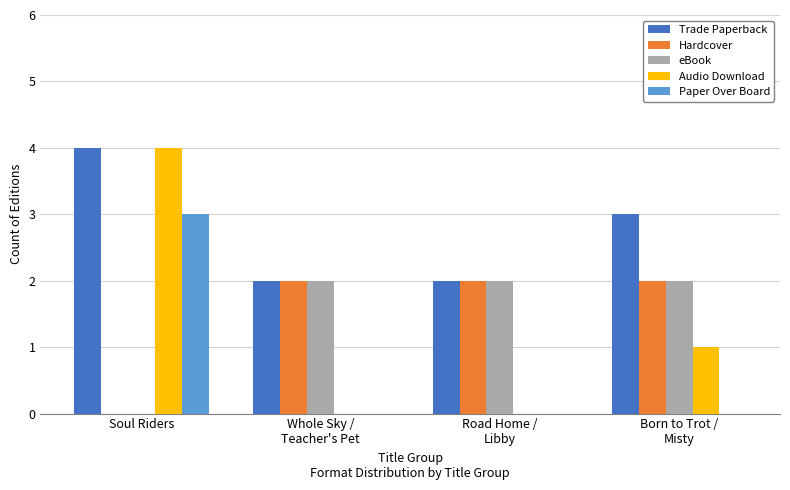

Between Soul Riders and Whole Sky /
Teacher's Pet, which series saw the biggest shift?

Audio Download